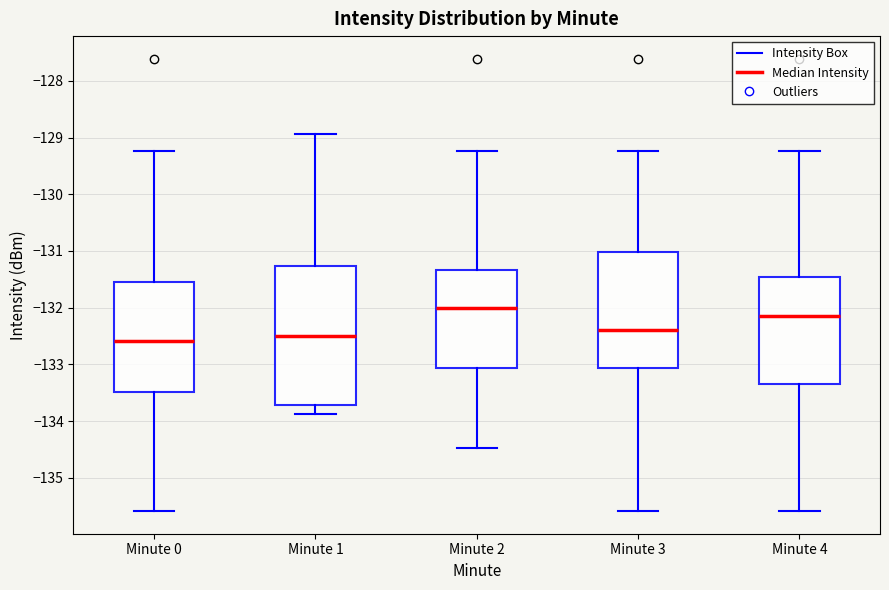

Which box's median line is the highest?

Minute 2